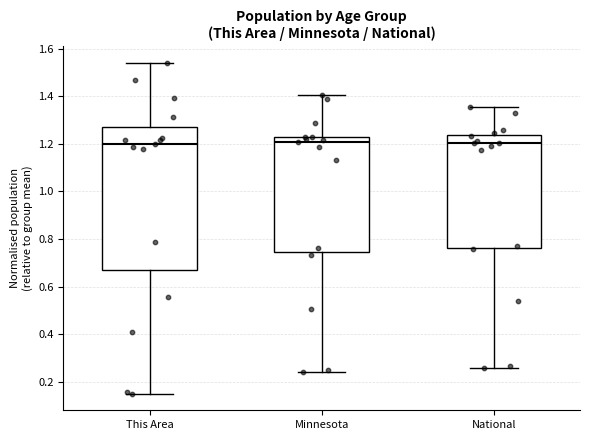

Where does the upper whisker of the box for This Area end on the y-axis? The values are not printed on the chart, so give them approximately, as read against the axis.

1.54